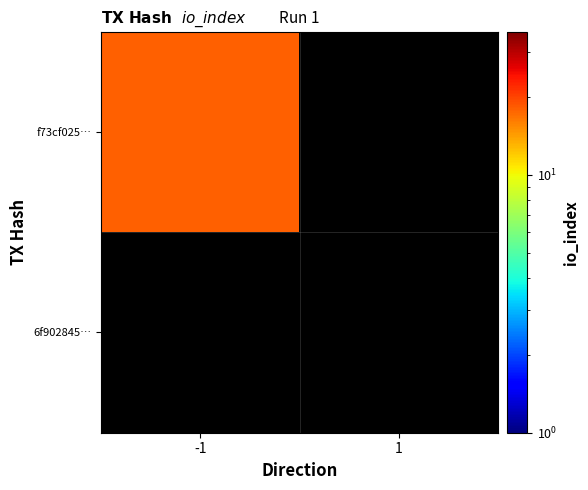

Is the value of 6f902845… at 1 greater than the value of f73cf025… at 1?

No